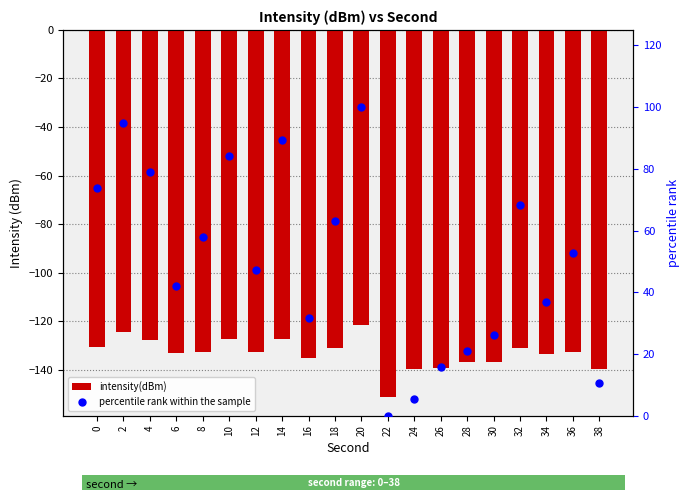

At which category is the sum across all series the highest?

20